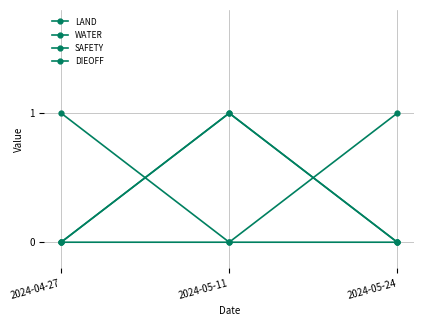

Where is SAFETY nearest to the value 0?

2024-04-27